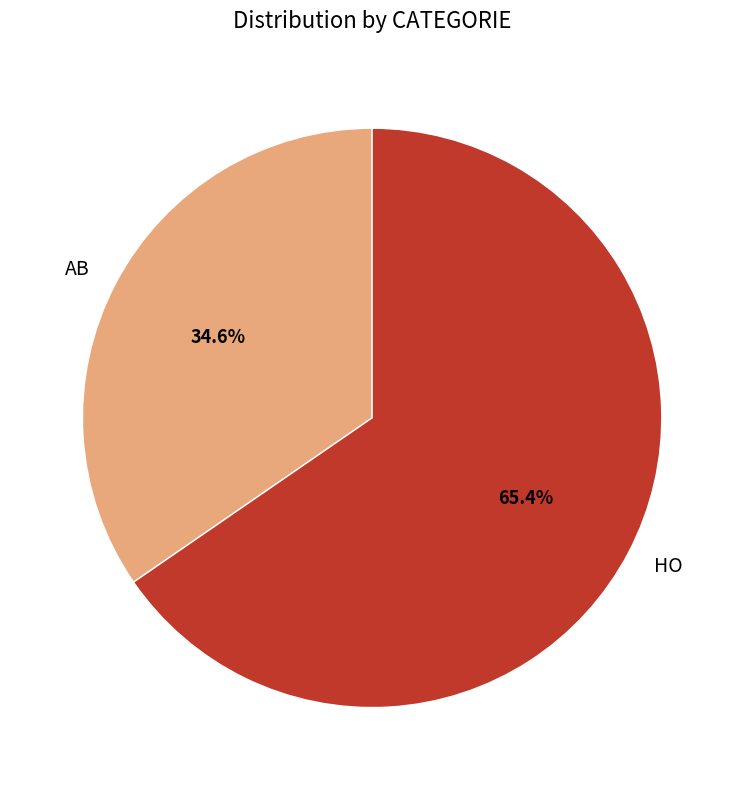

To the nearest percent, what portion does AB represent?

35%